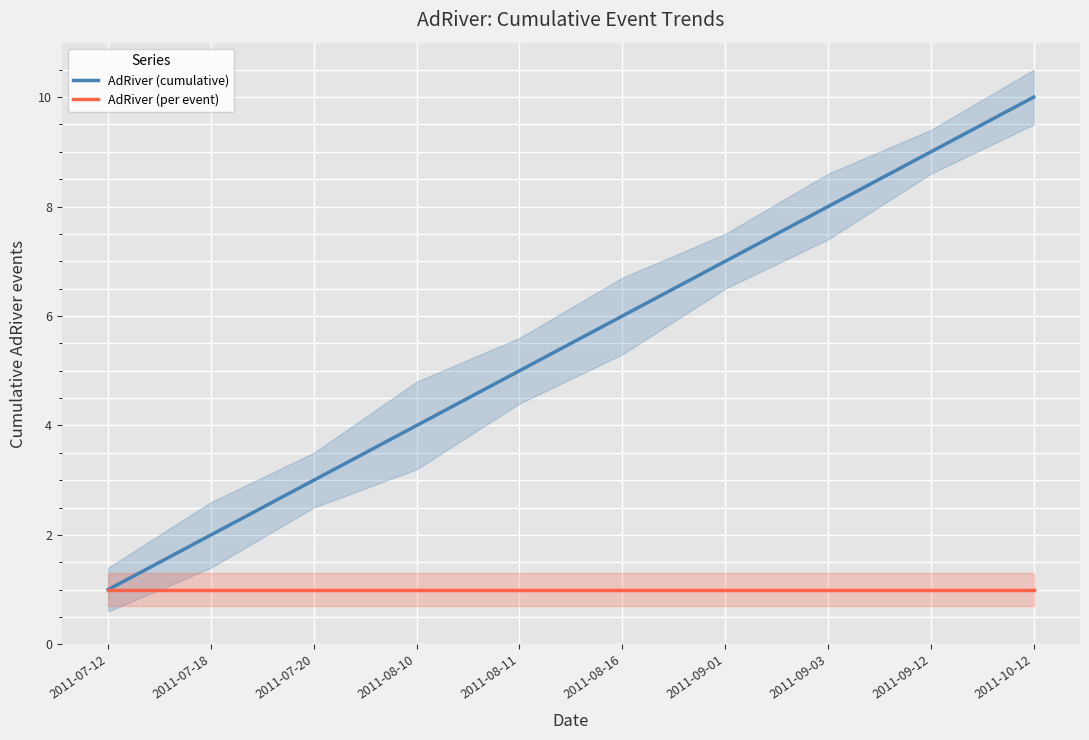

Which series changed the most between 2011-07-12 and 2011-09-01?

AdRiver (cumulative)